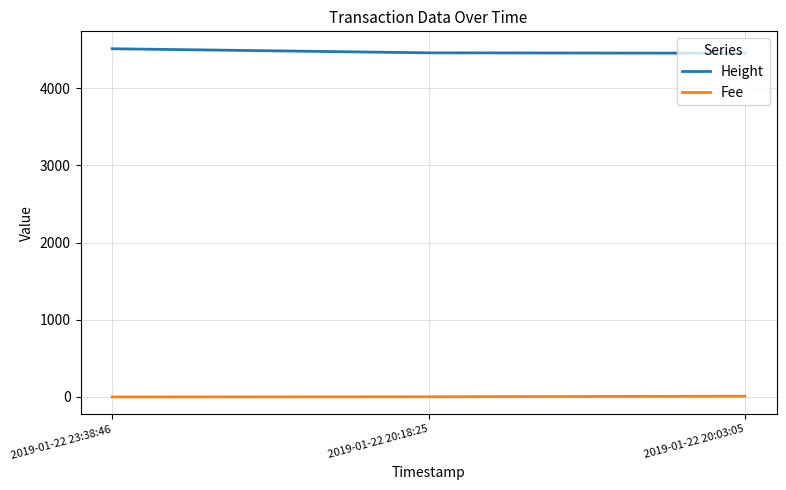

At 2019-01-22 20:03:05, list the series in order from largest to smallest.

Height, Fee